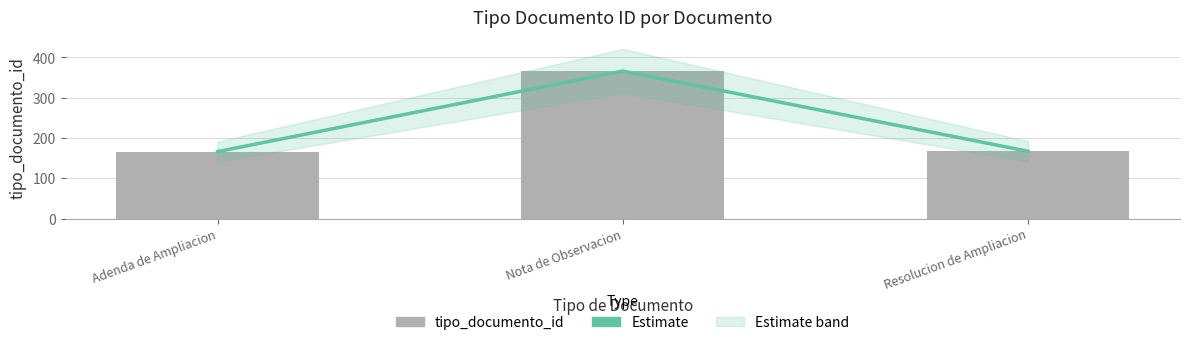

How many values in the Estimate series exceed 167?

1